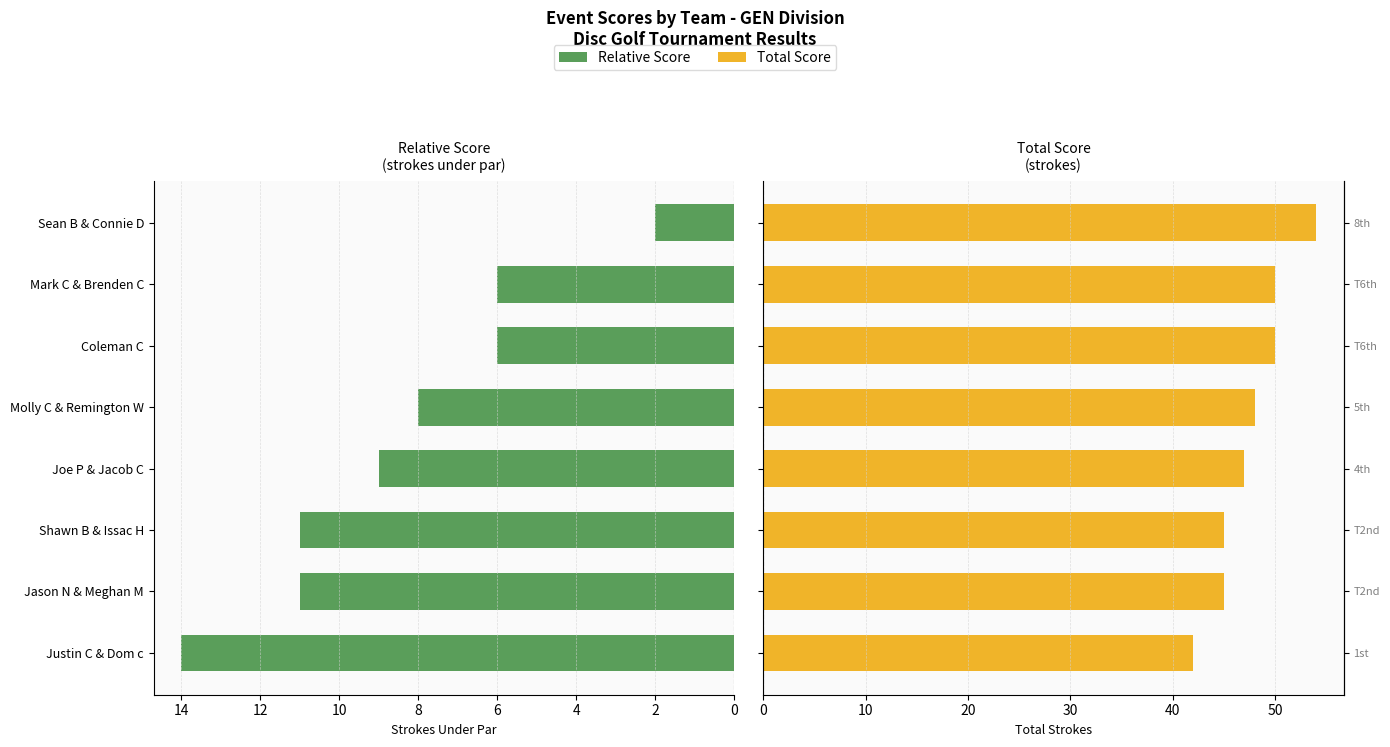

Which series has the largest total across all categories?

event_total_score